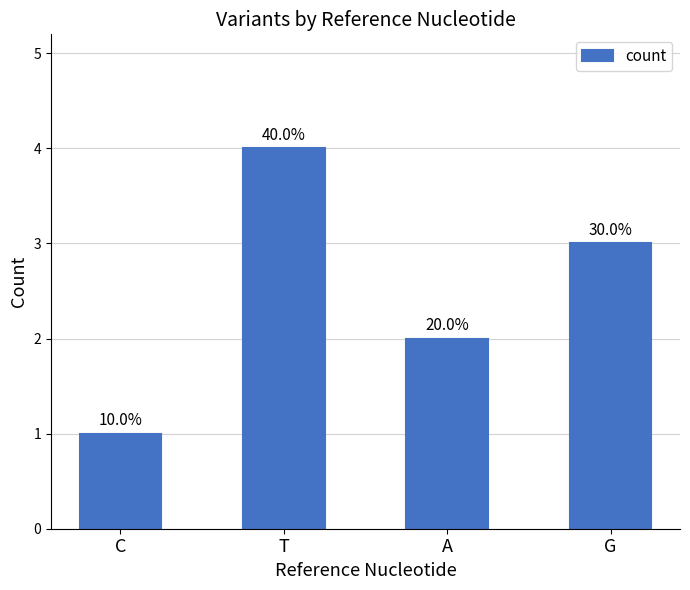

Rank the categories by value from highest to lowest.

T, G, A, C